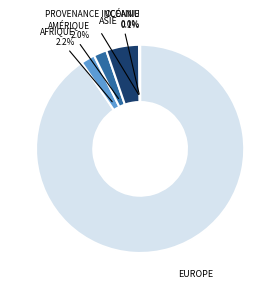

Does any single category account for the majority?

Yes